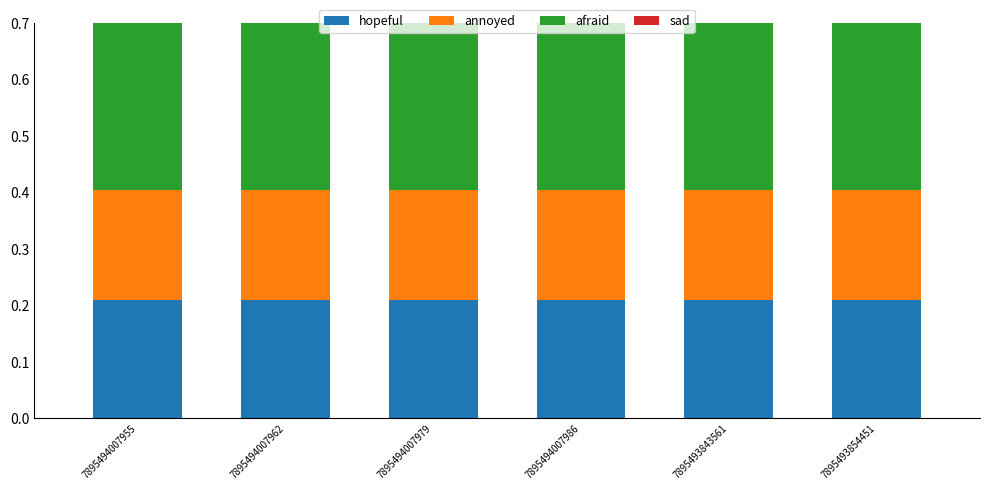

The value of sad at 7895494007986 is 0.2. True or false?

True